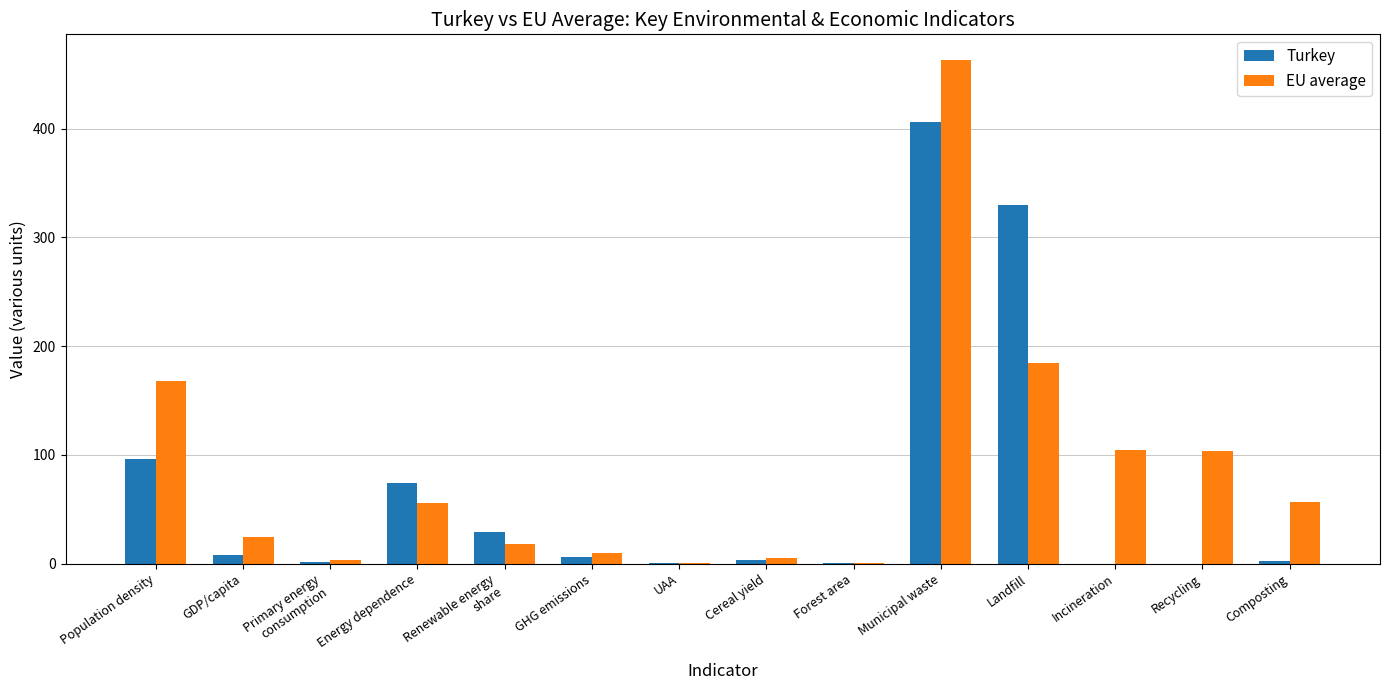

Where is Turkey nearest to the value 203?

Population density